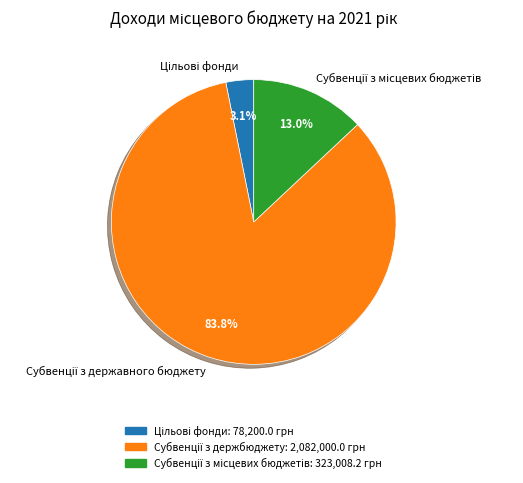

How many segments does this pie chart have?

3